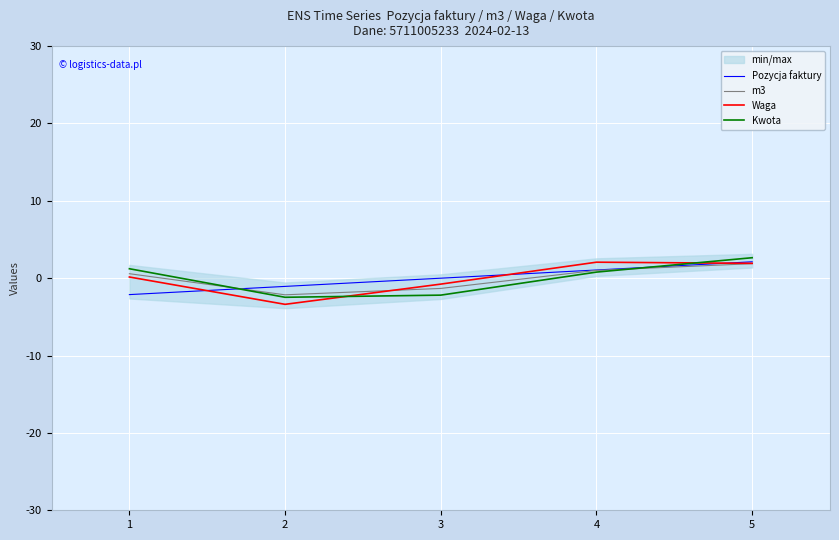

What are all the series names shown in the legend?

Pozycja faktury, m3, Waga, Kwota